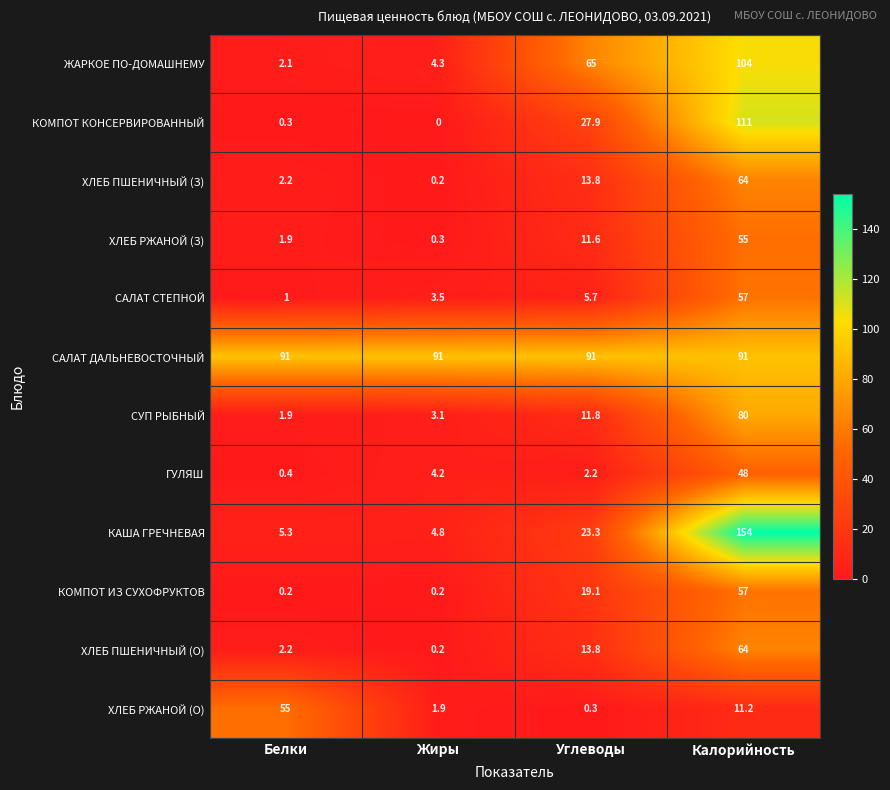

What is the maximum value shown in the chart?

154.0